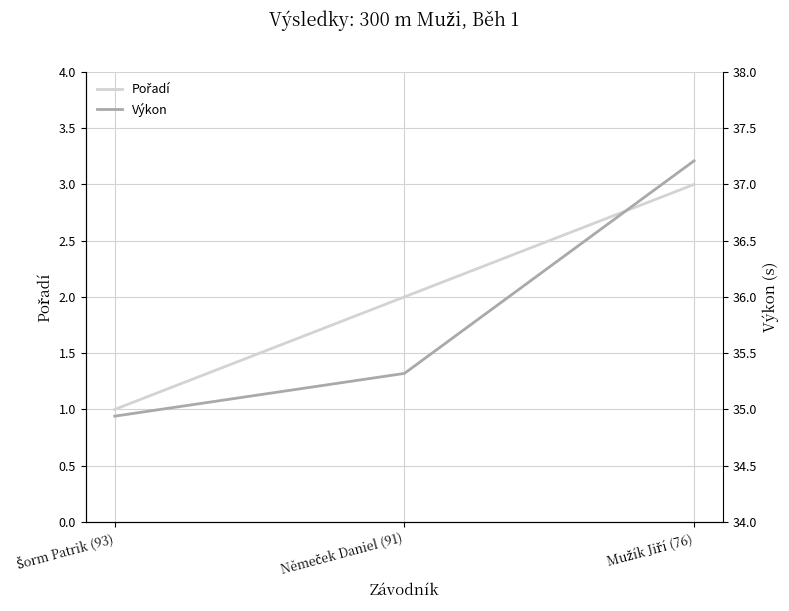

What is the maximum value shown in the chart?

37.2